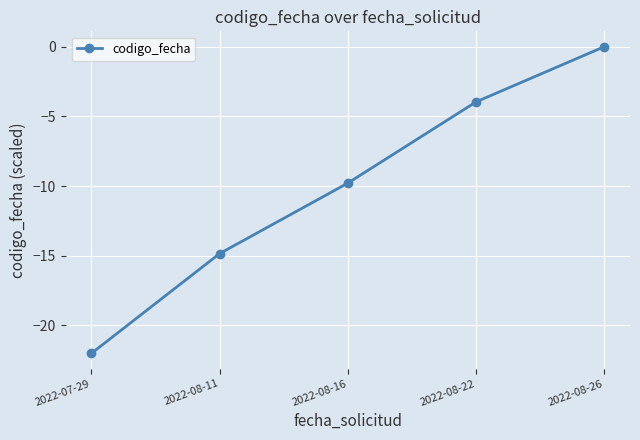

True or false: the data shows -3.9 at 2022-08-16.

False